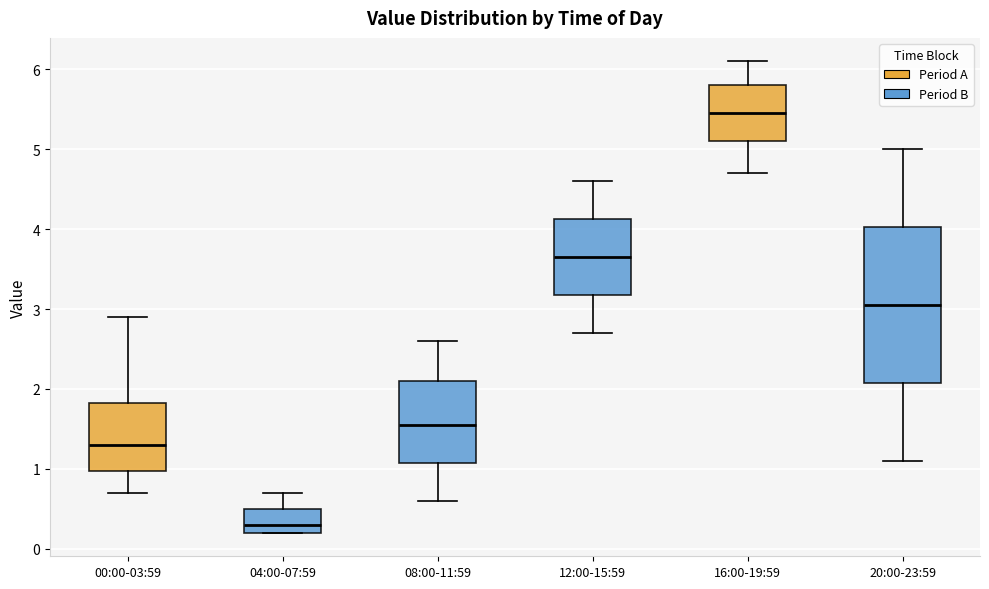

Which box has the highest median line?

16:00-19:59